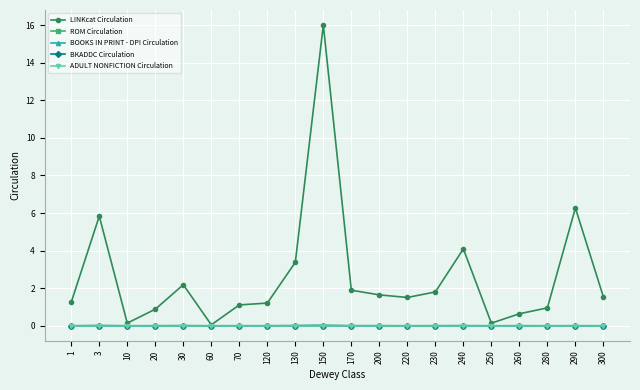

What are all the series names shown in the legend?

LINKcat Circulation, ROM Circulation, BOOKS IN PRINT - DPI Circulation, BKADDC Circulation, ADULT NONFICTION Circulation